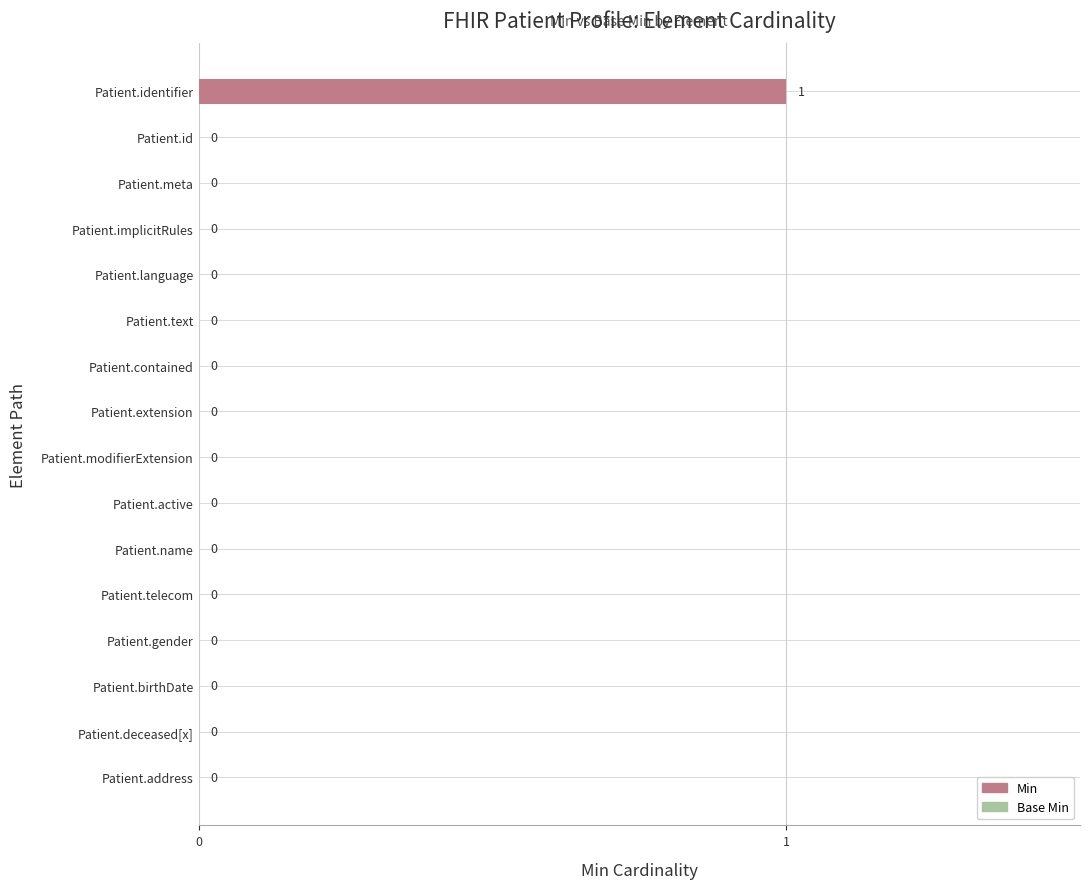

Is it true that the value at Patient.gender is 0?

True